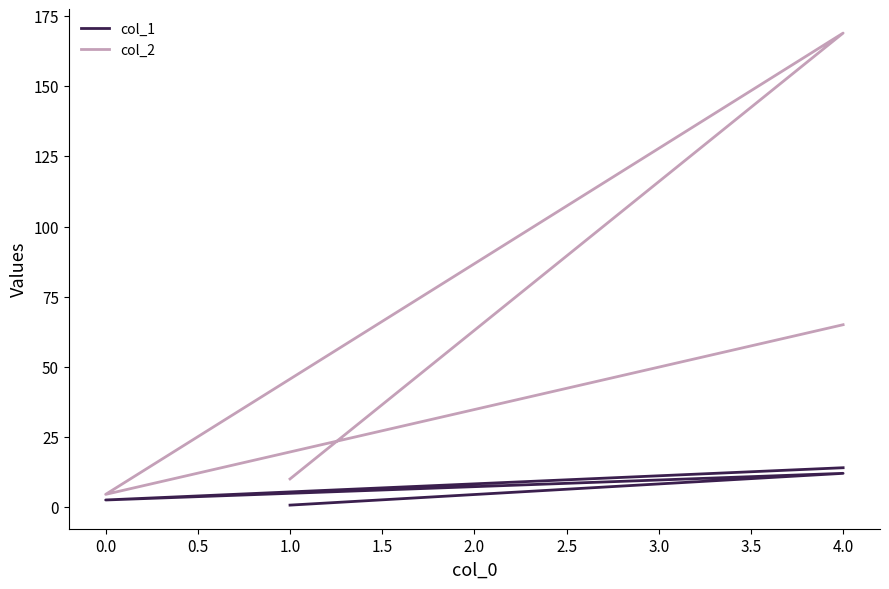

True or false: col_1 and col_2 intersect in this chart.

False